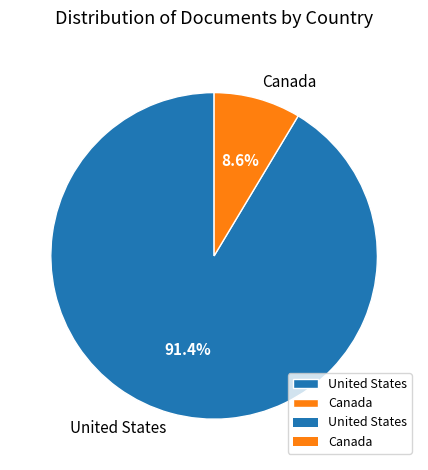

To the nearest percent, what portion does Canada represent?

9%